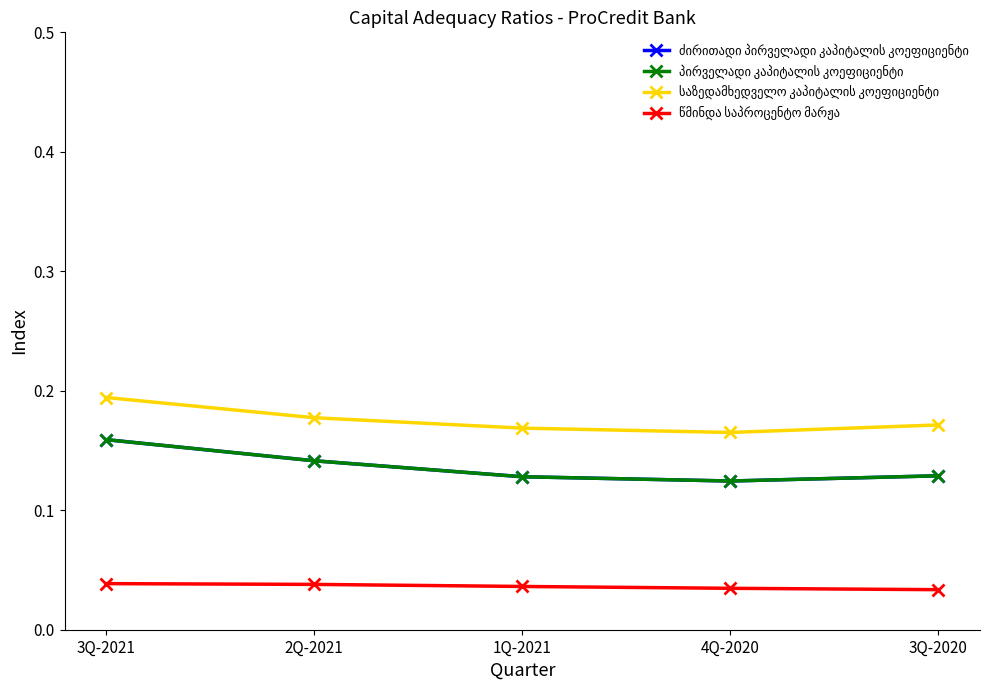

In საზედამხედველო კაპიტალის კოეფიციენტი, how many points are lower than both neighbors (excluding endpoints)?

1